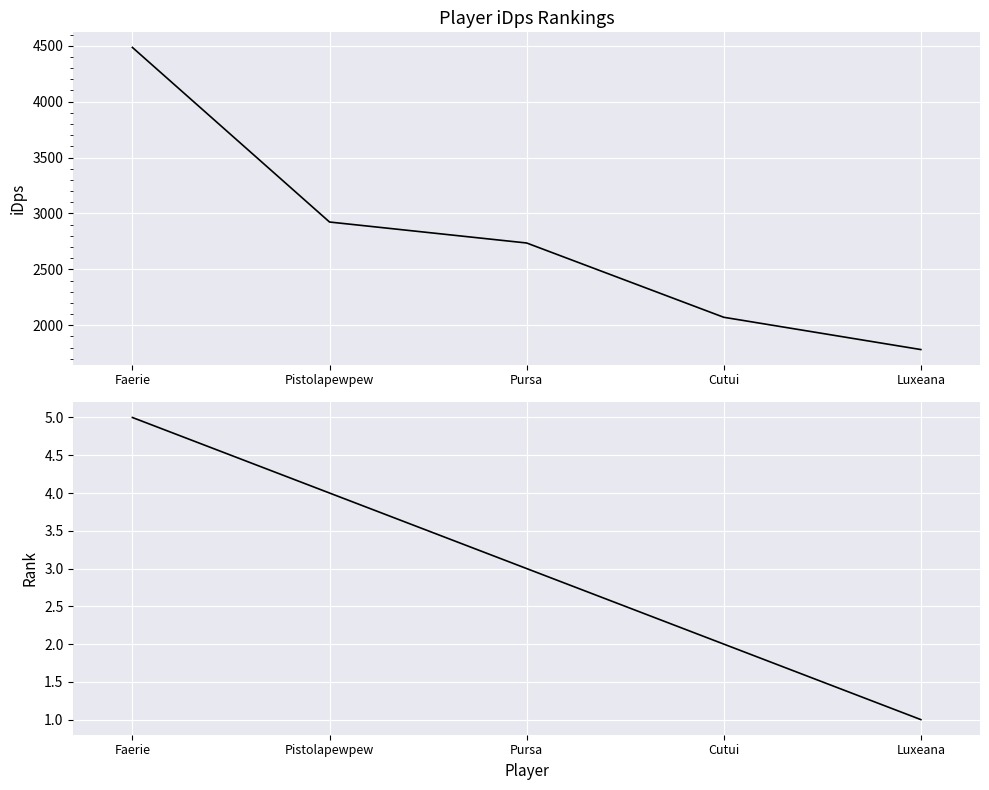

True or false: Rank and iDps cross at least once.

False